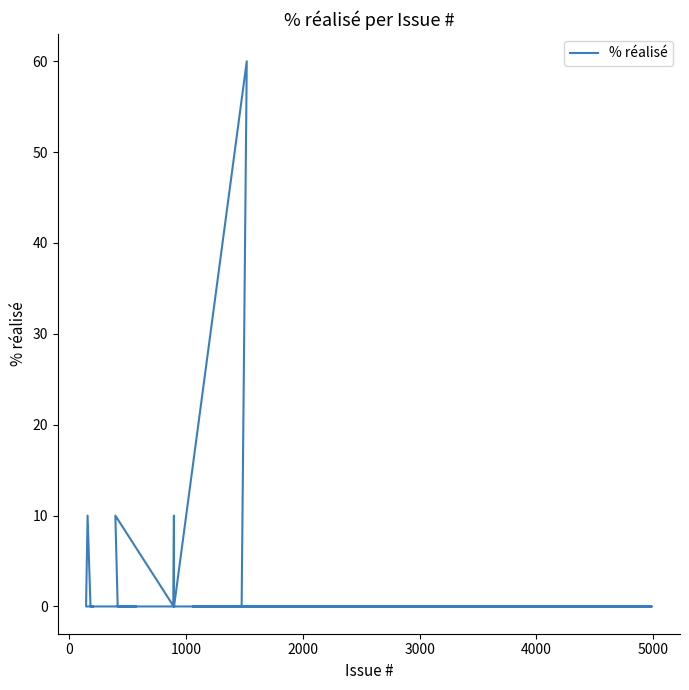

How many values are above zero?

4